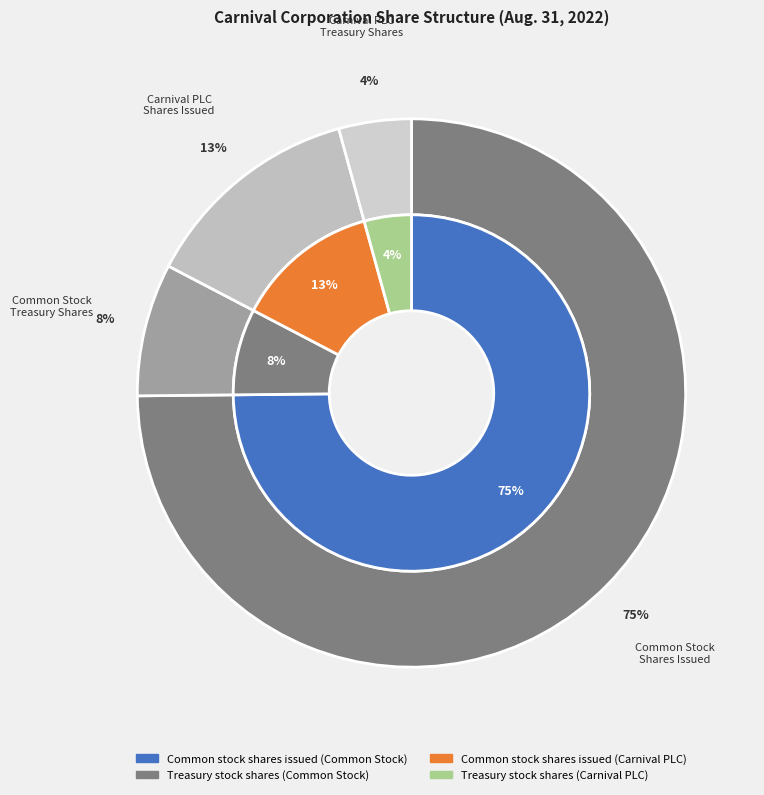

Which has a higher value, Common stock shares issued (Carnival PLC) or Treasury stock shares (Common Stock)?

Common stock shares issued (Carnival PLC)